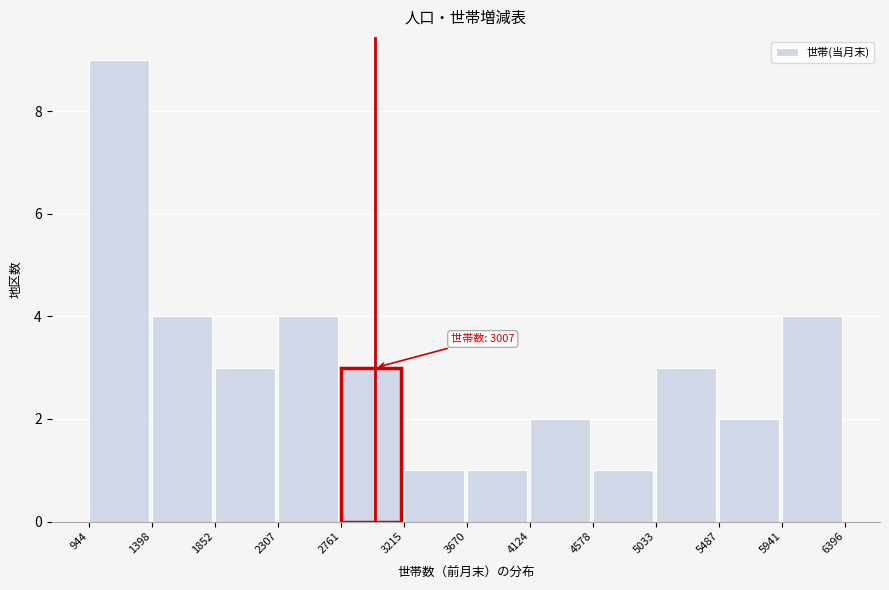

Which range on the x-axis has the tallest bar?

944 to 1398